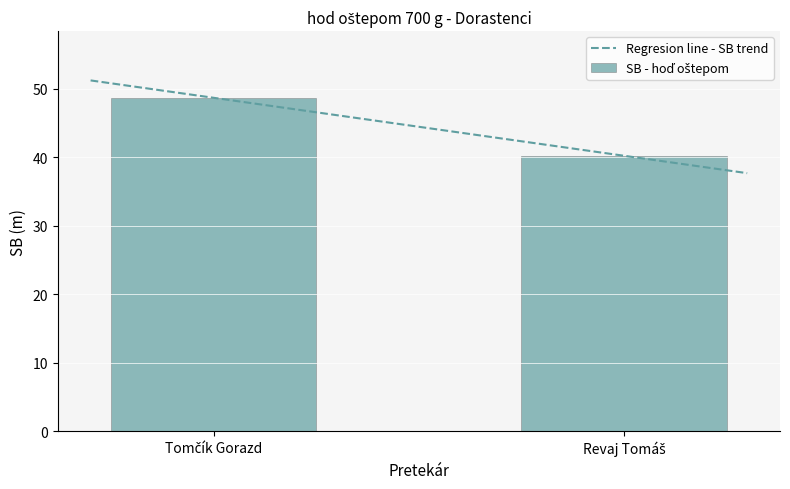

What position from the right is Tomčík Gorazd?

2